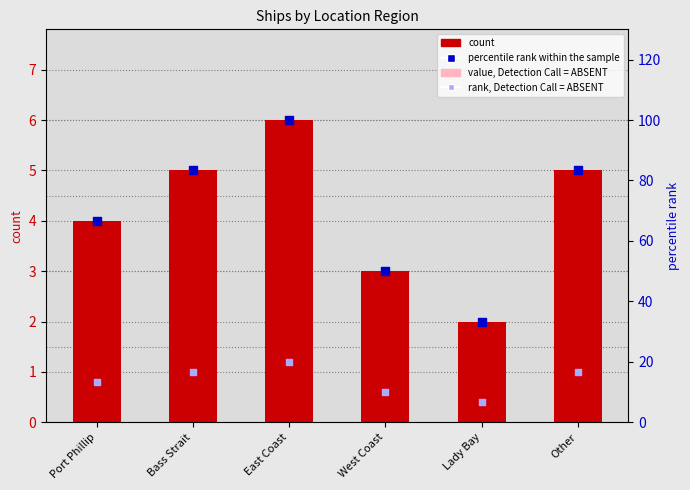

Which series contains the highest Y value?

percentile rank within the sample